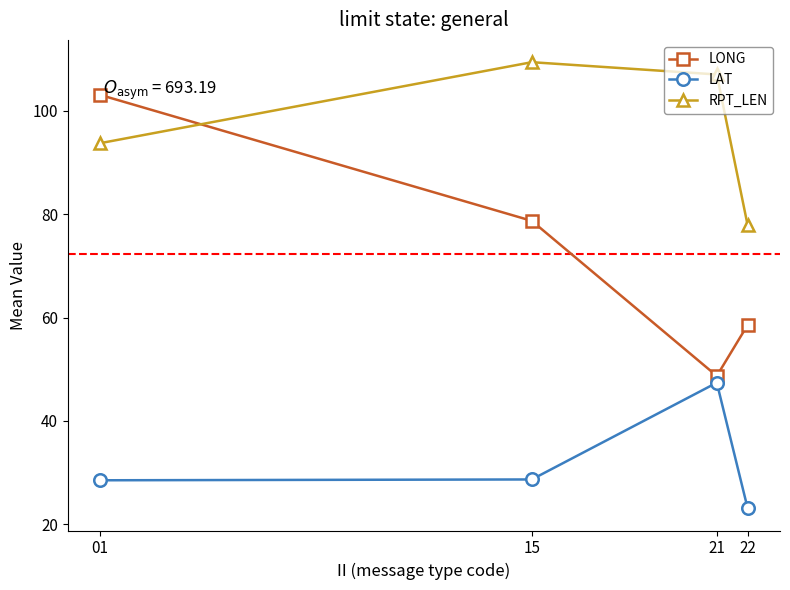

The value of LONG at 01 is 103.0. True or false?

True